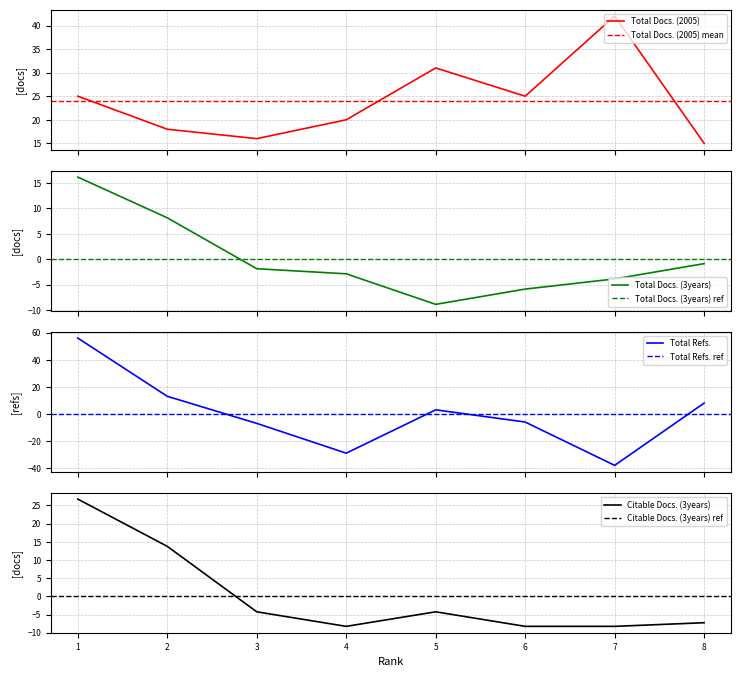

What is the sum of the Citable Docs. (3years) values at 5 and 4?

-12.5